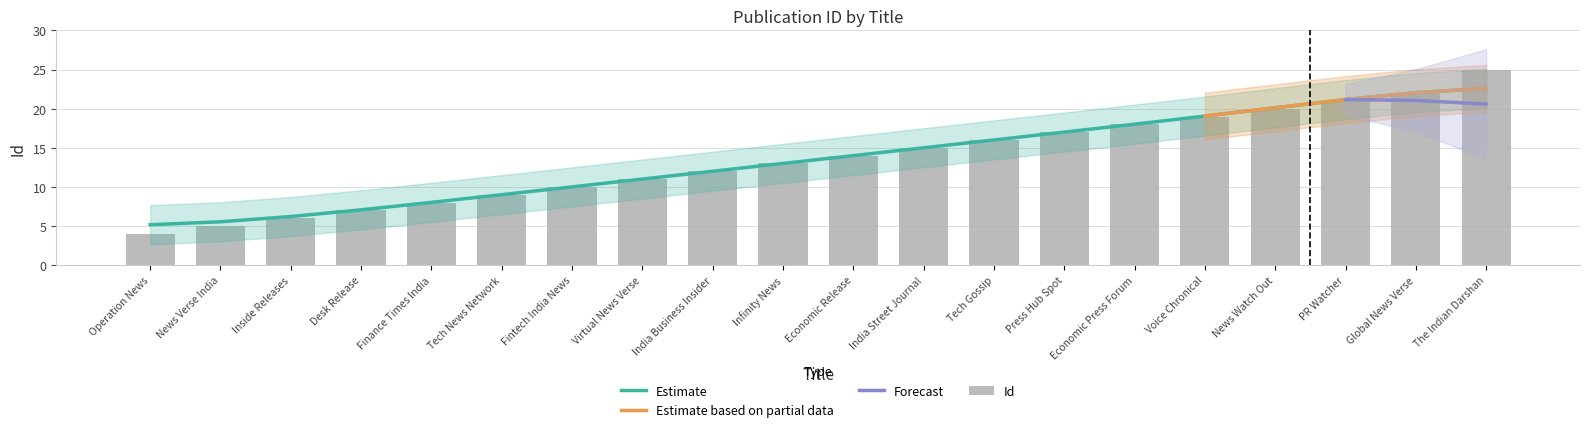

List the labels in order of value, smallest first.

Operation News, News Verse India, Inside Releases, Desk Release, Finance Times India, Tech News Network, Fintech India News, Virtual News Verse, India Business Insider, Infinity News, Economic Release, India Street Journal, Tech Gossip, Press Hub Spot, Economic Press Forum, Voice Chronical, News Watch Out, PR Watcher, Global News Verse, The Indian Darshan